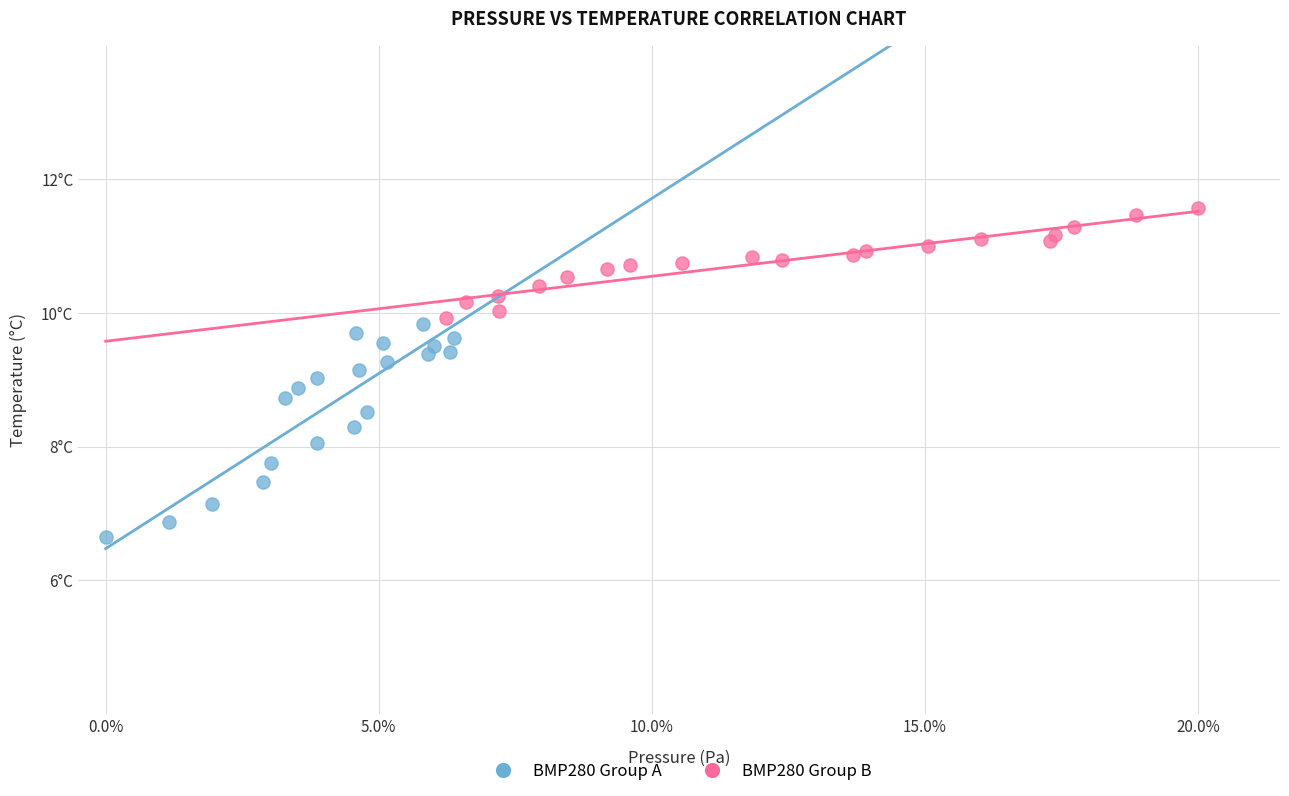

What are all the series names shown in the legend?

BMP280 Group A, BMP280 Group B